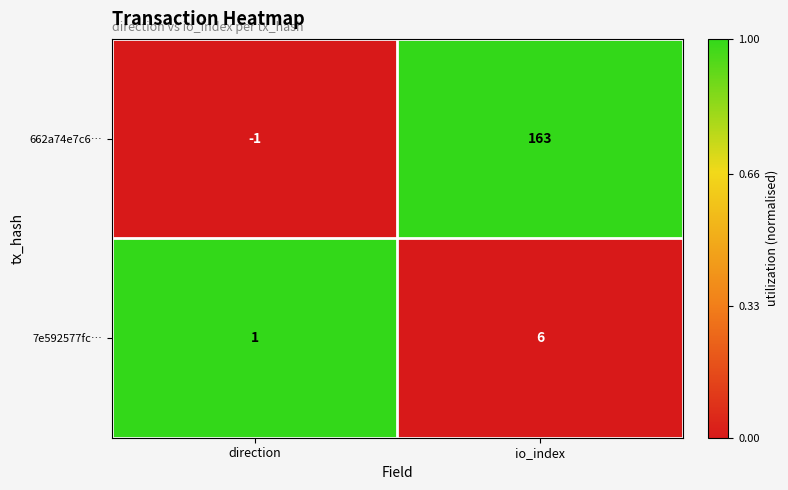

List the labels in order of 662a74e7c6… value, largest first.

io_index, direction